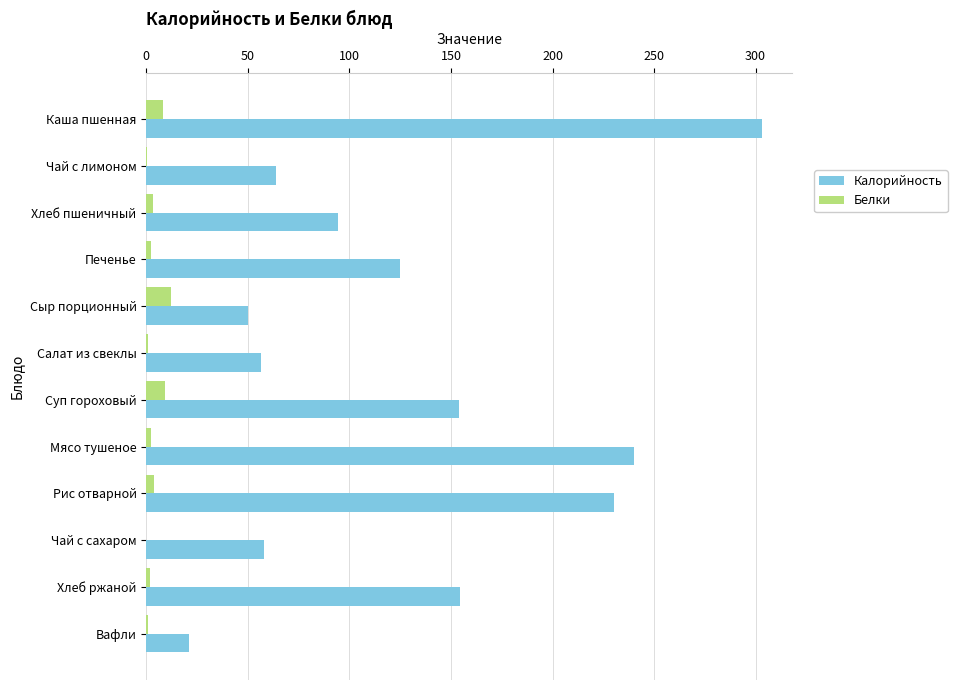

What is the sum of all Калорийность values?

1550.5